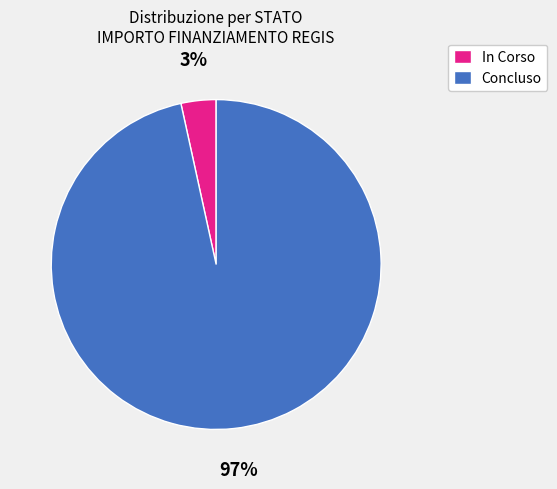

True or false: In Corso accounts for 3% of the total.

True